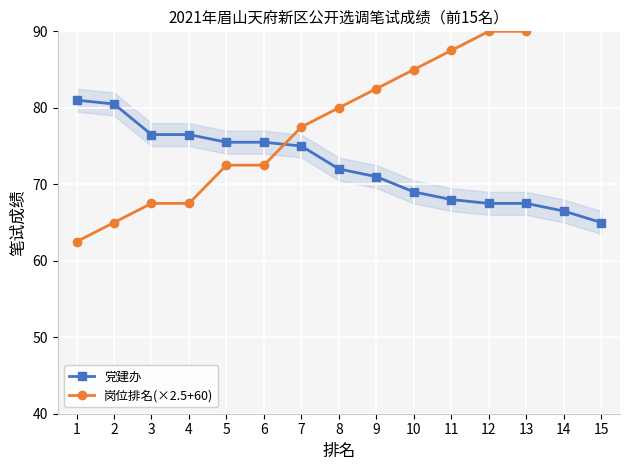

At which category is the sum across all series the highest?

15